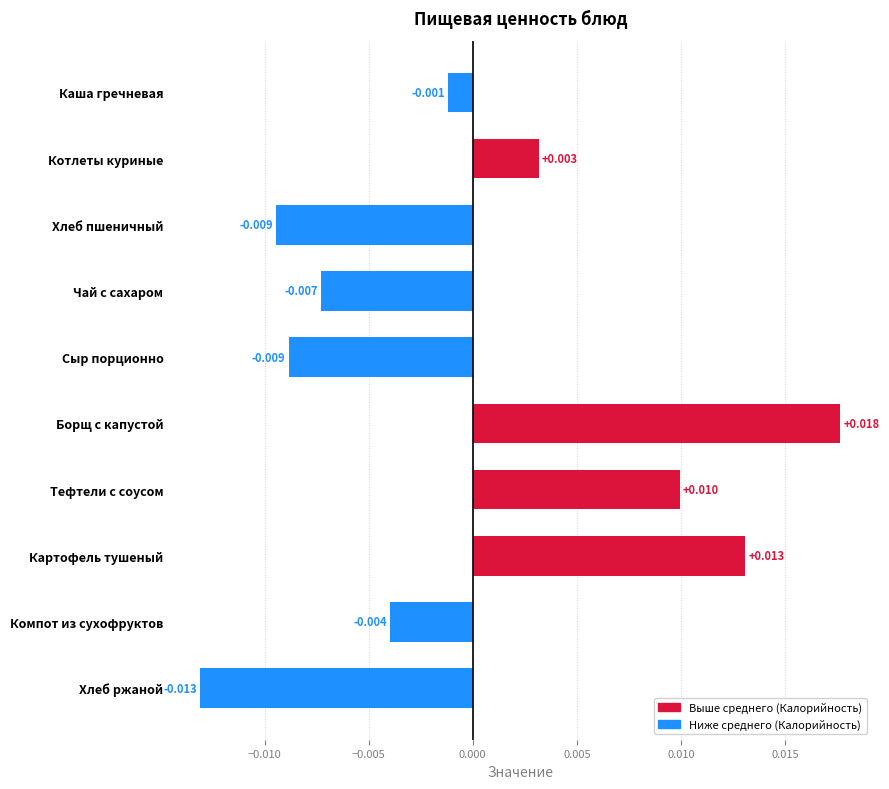

Between Хлеб ржаной and Борщ с капустой, which is larger?

Борщ с капустой